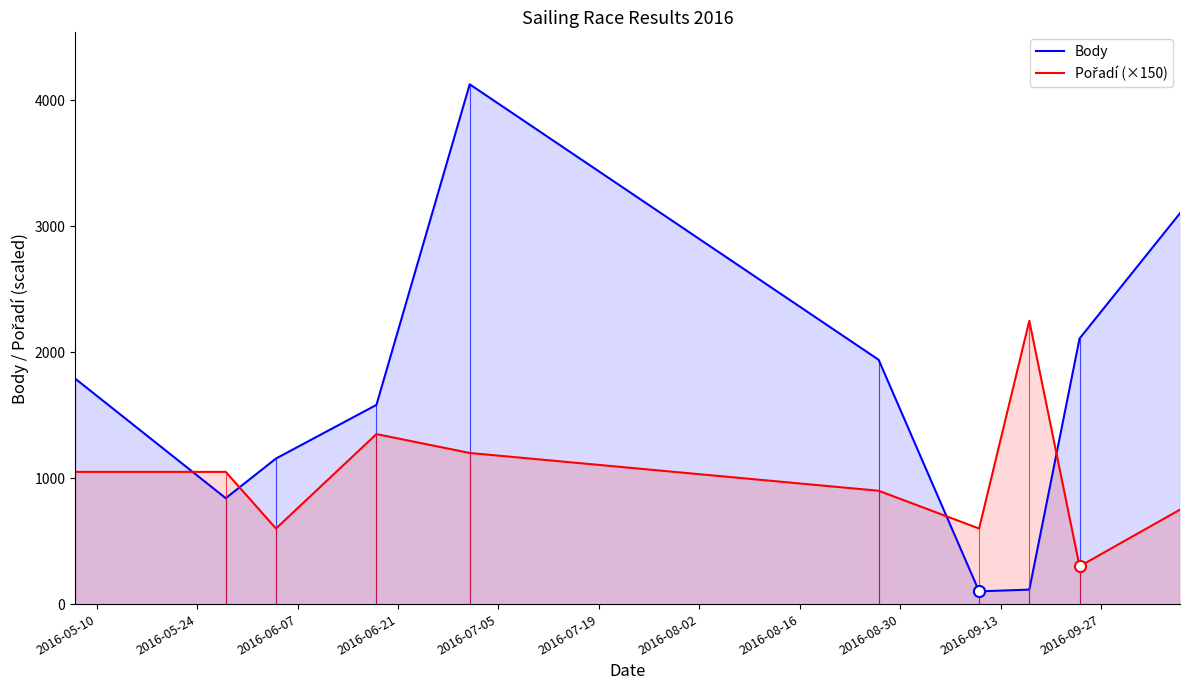

Reading left to right, what are all the values shown in this chart?

Body: 1791	841	1156	1582	4128	1940	101	115	2109	3104
Pořadí (×150): 1050	1050	600	1350	1200	900	600	2250	300	750